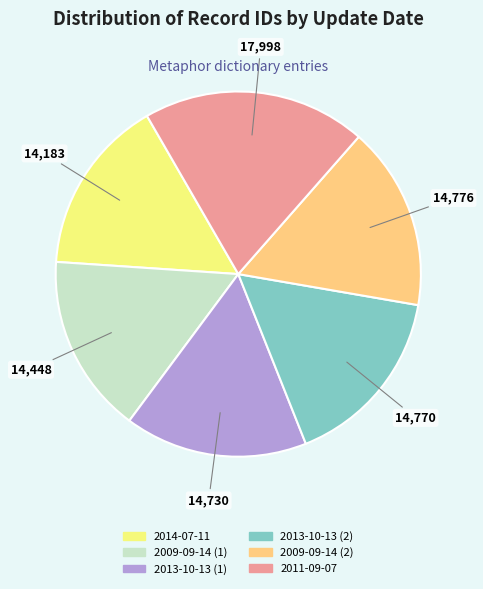

Which has a higher value, 2014-07-11 or 2011-09-07?

2011-09-07